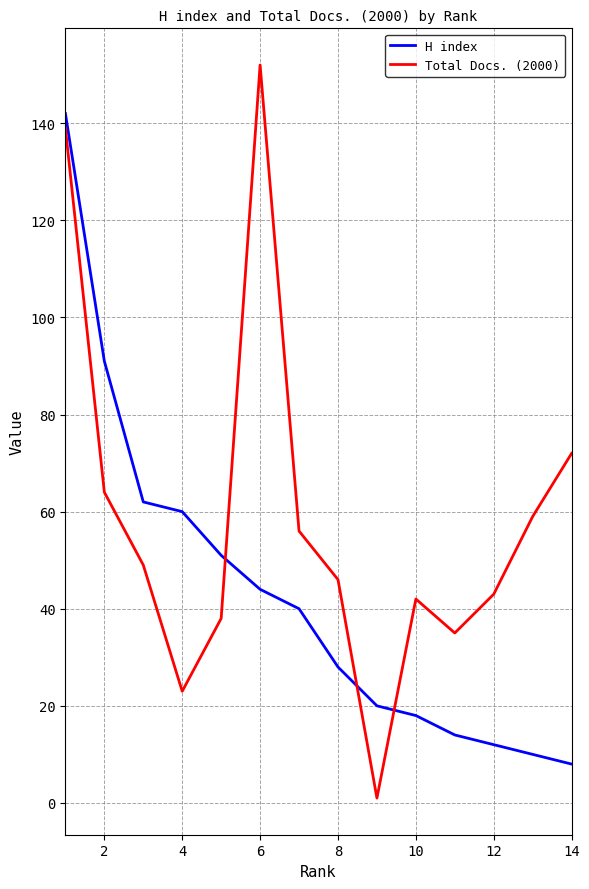

True or false: H index and Total Docs. (2000) intersect in this chart.

True